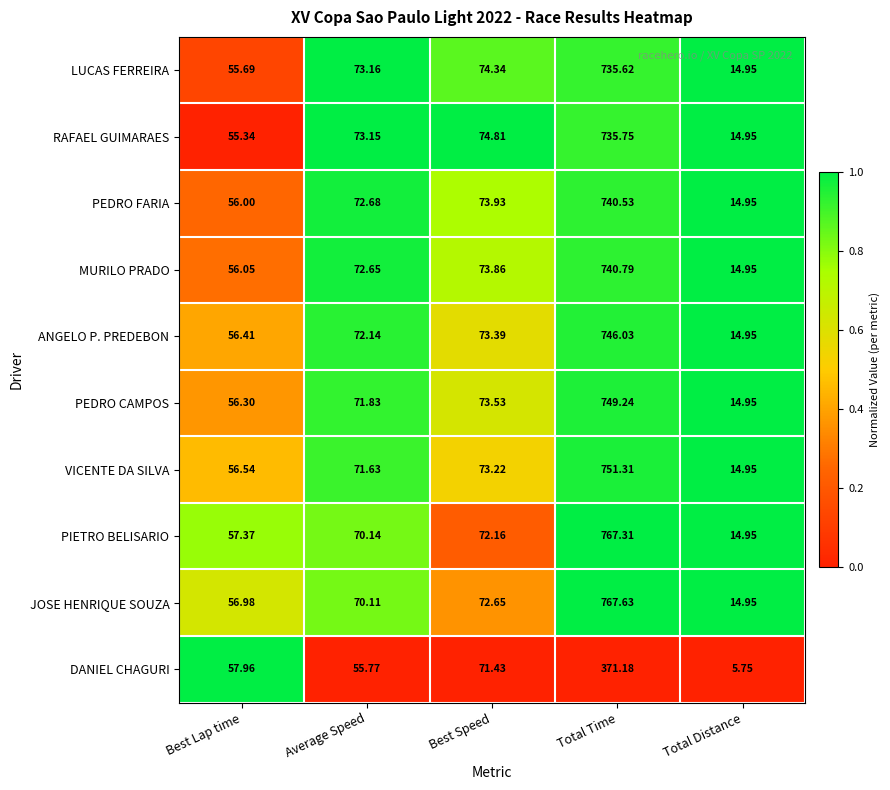

How many series are shown in this chart?

10